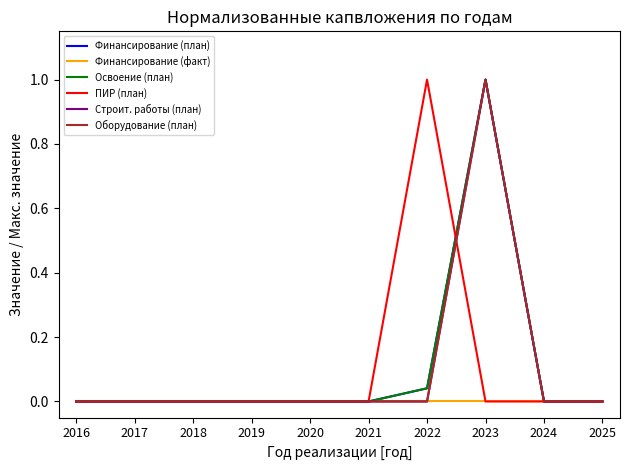

Does the chart display data point markers on the line(s)?

No